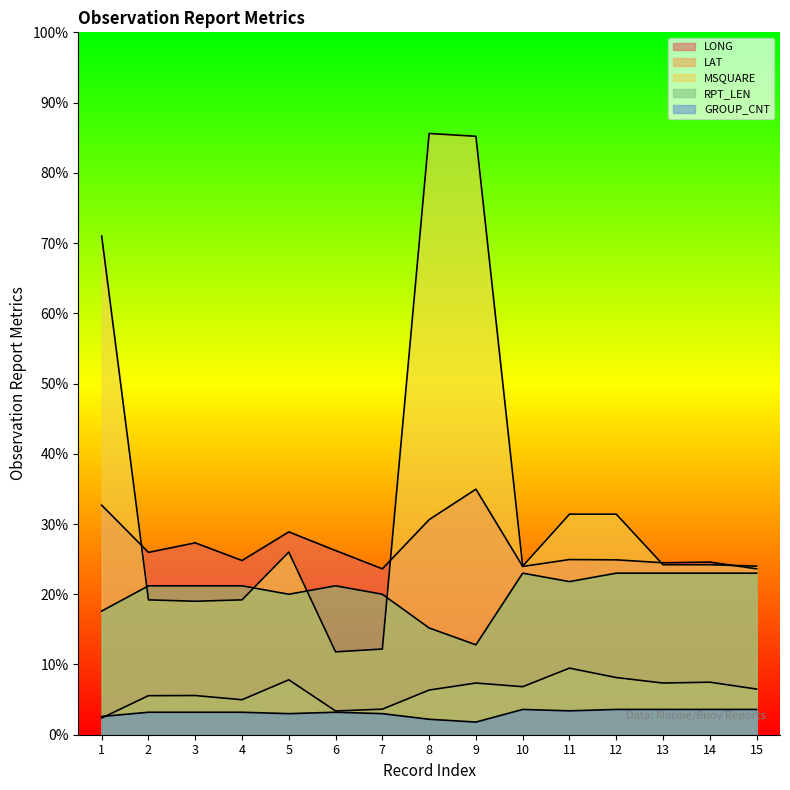

How many lines are shown in the chart?

5